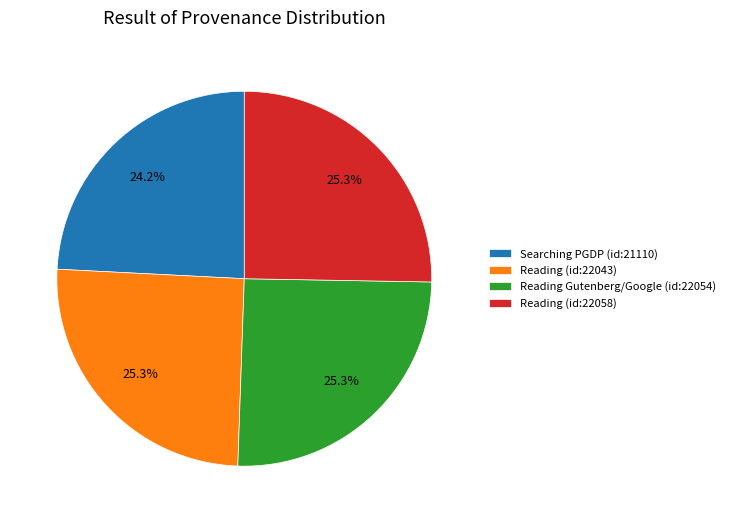

What is the smallest slice in the pie chart?

Searching PGDP (id:21110)